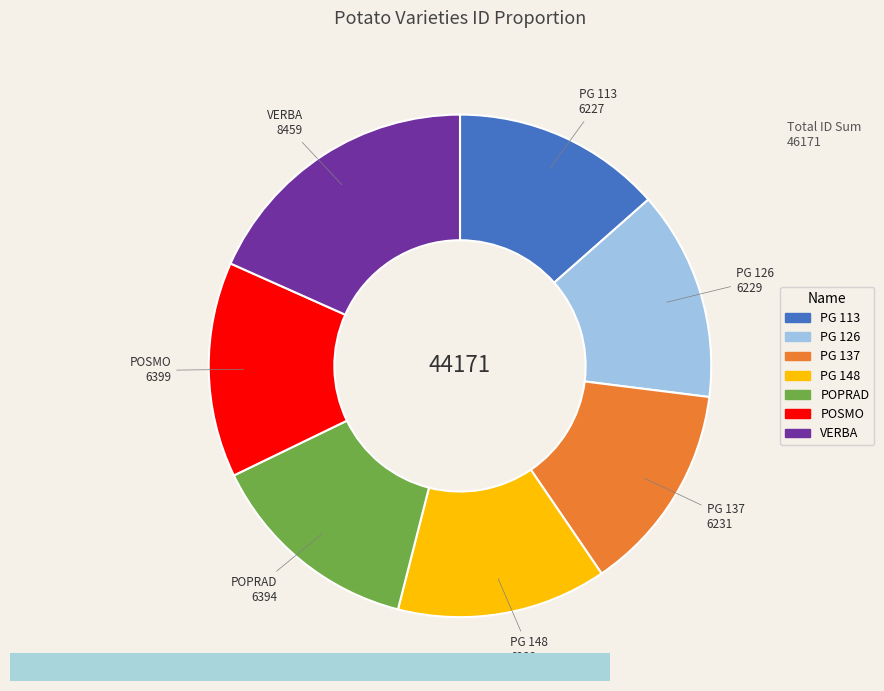

How many slices are in this pie chart?

7